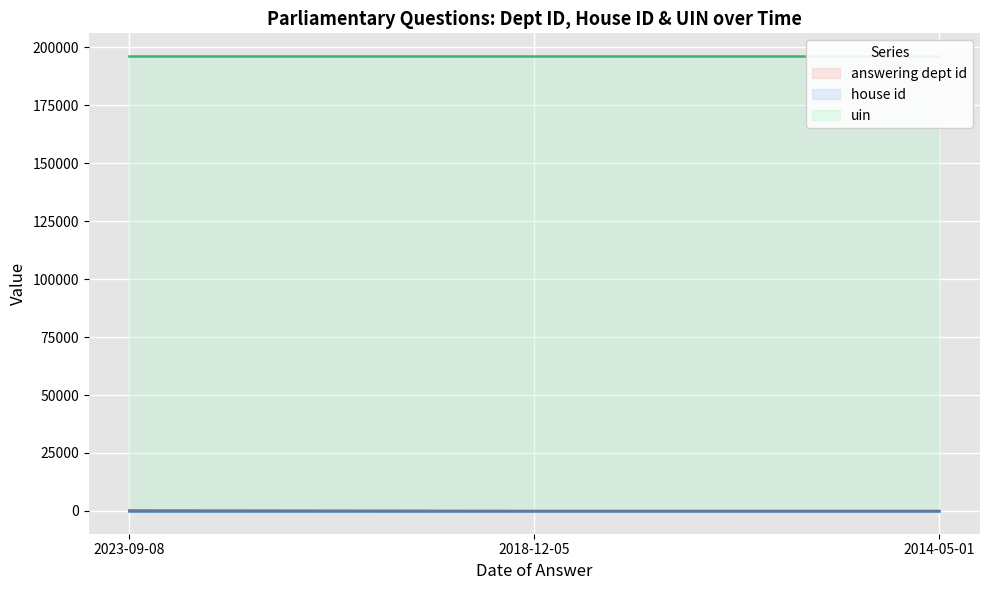

At which label does answering dept id reach its minimum?

2018-12-05